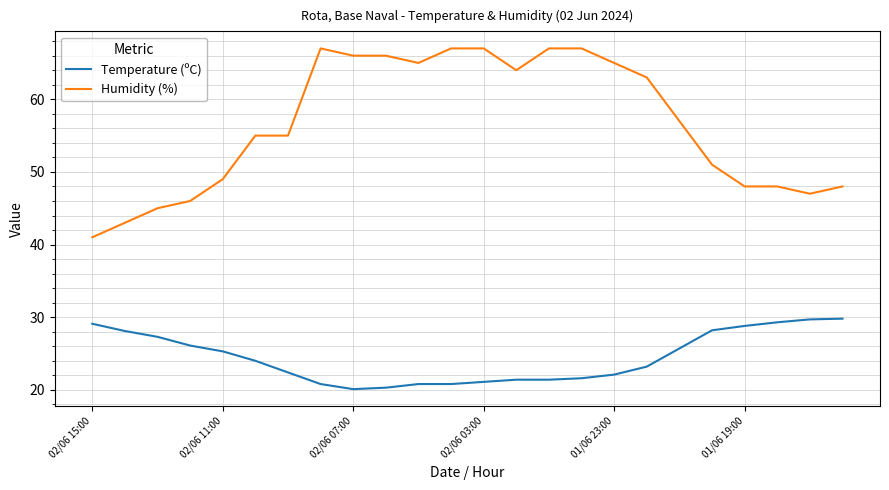

Which series has the largest total across all categories?

Humidity (%)